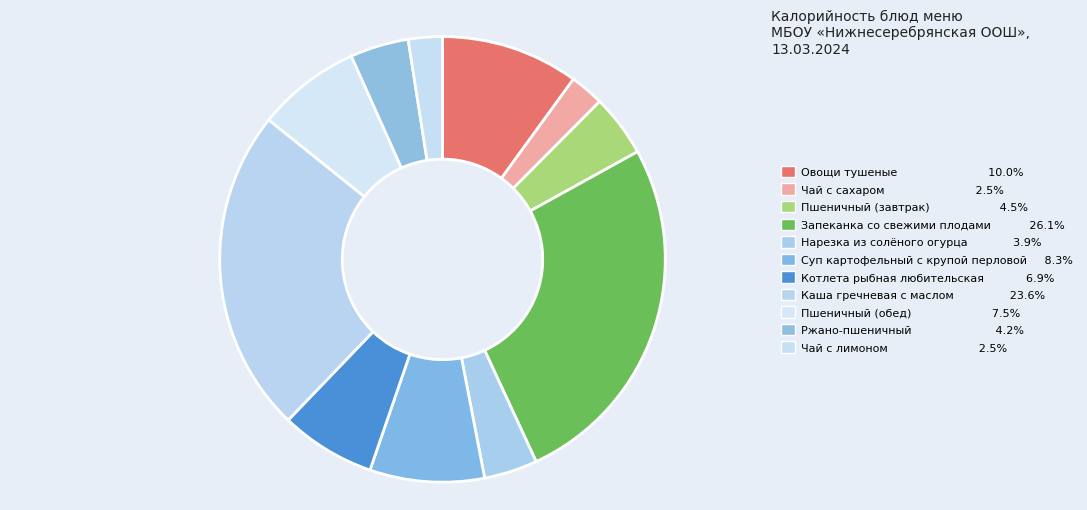

To the nearest percent, what percentage of the pie is Чай с сахаром?

2%